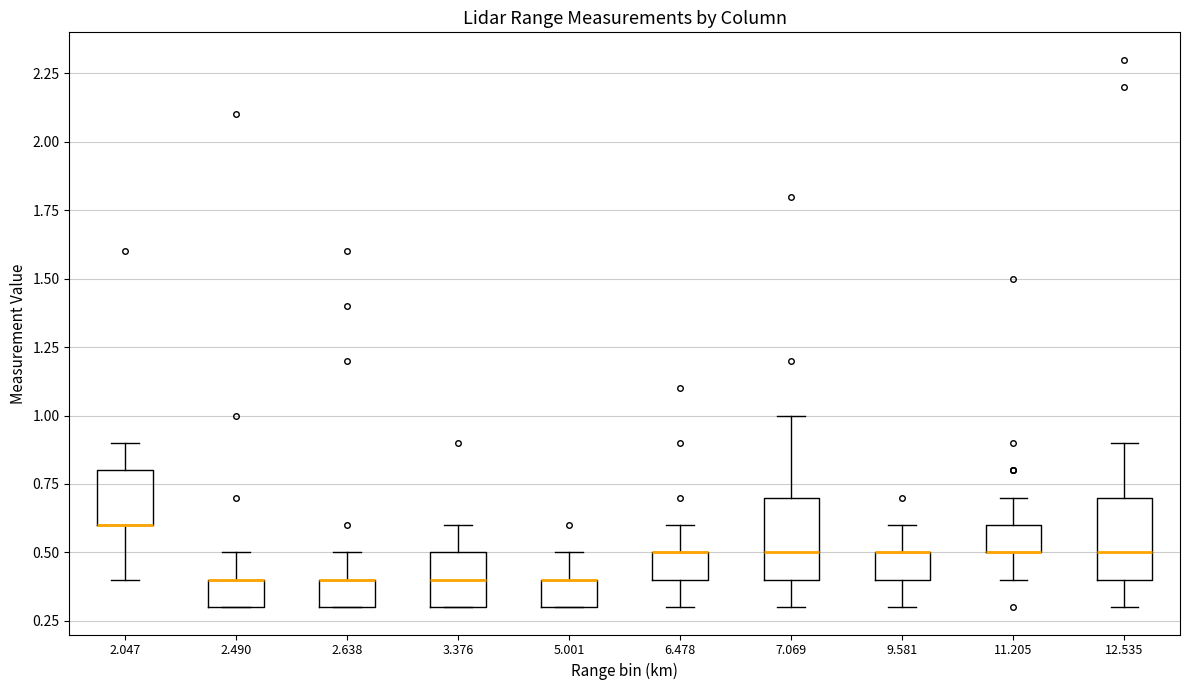

Where does the lower whisker of the box at x = 9.581 end on the y-axis? The values are not printed on the chart, so give them approximately, as read against the axis.

0.3